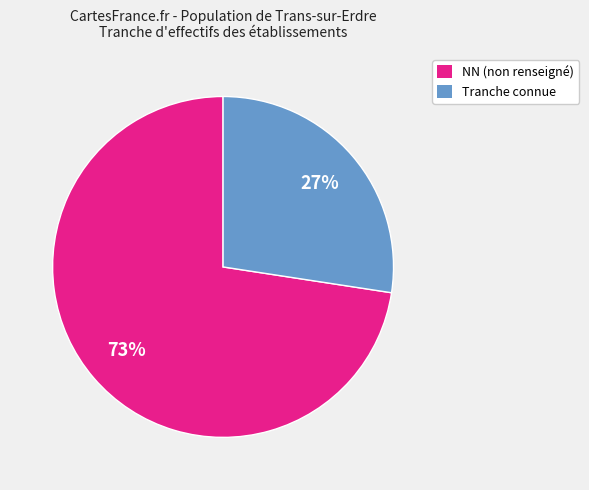

Is there any slice that represents more than half of the pie?

Yes